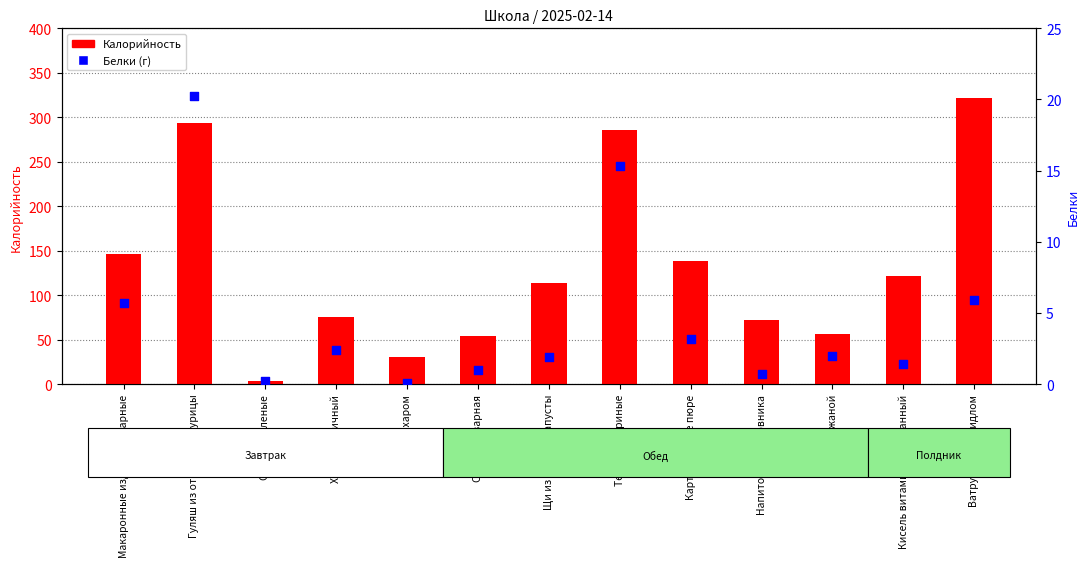

Is the value of Калорийность at Ватрушка с повидлом greater than the value of Белки at Щи из свежей капусты?

Yes